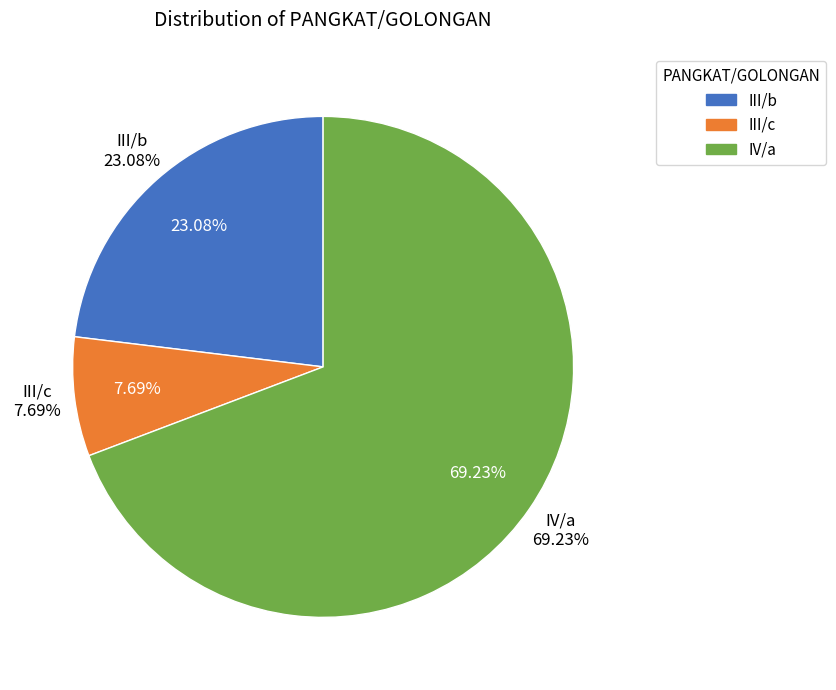

Rank the categories by value from highest to lowest.

IV/a, III/b, III/c